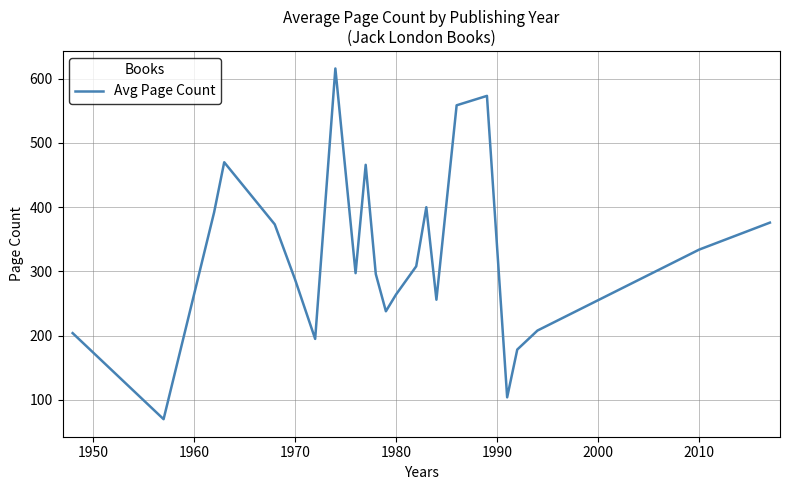

What is the greatest value displayed?

616.0